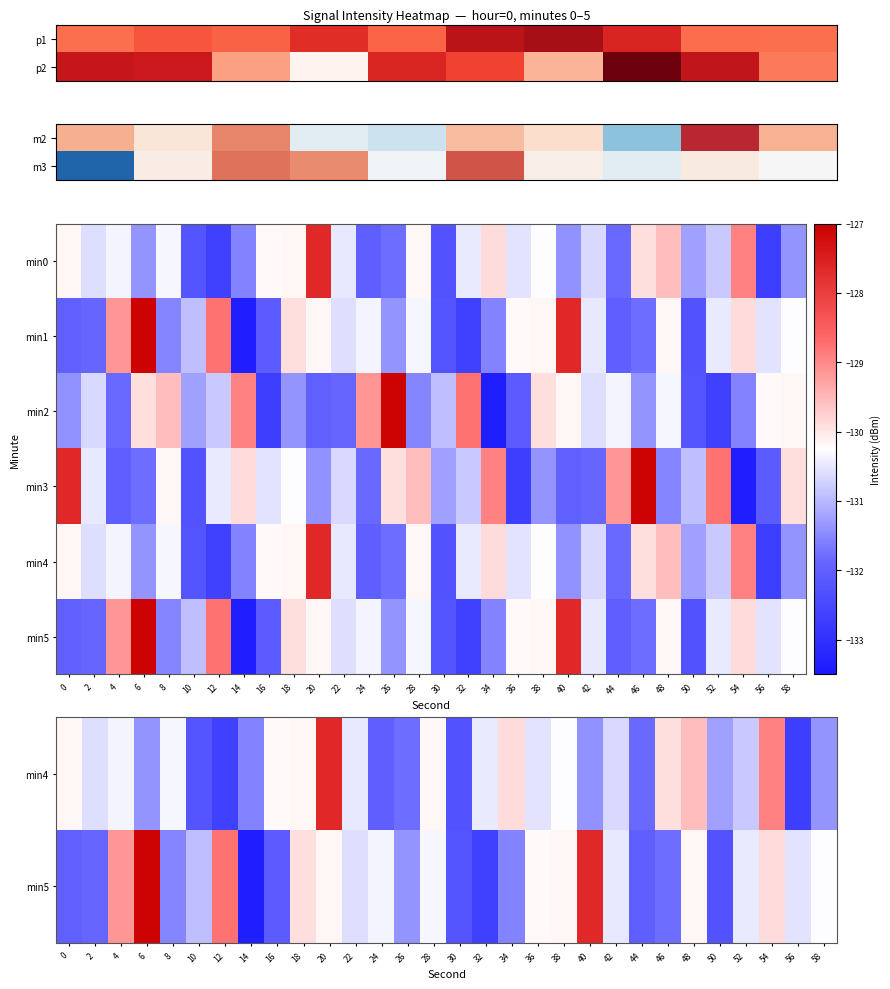

Between 6 and 36, which is larger?

36